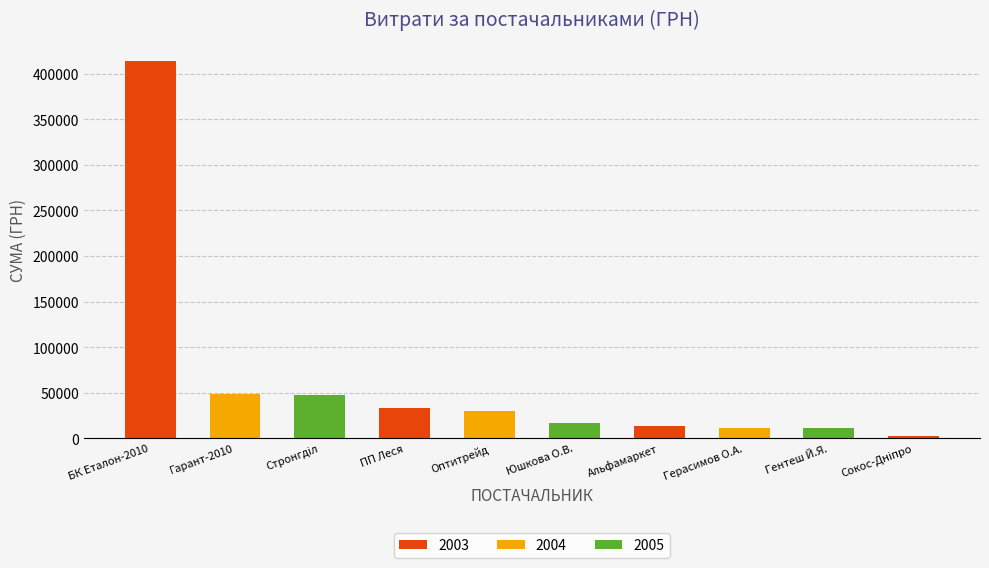

What is the change in value from БК Еталон-2010 to Оптитрейд?

-384666.5